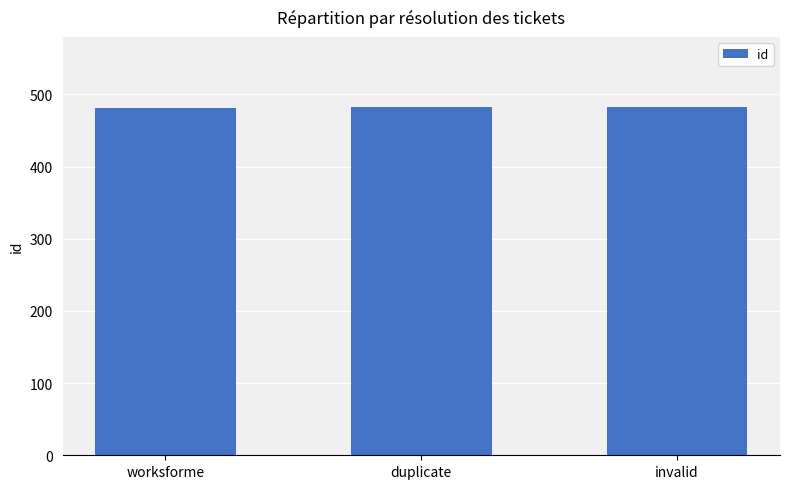

Read the value at invalid.

483